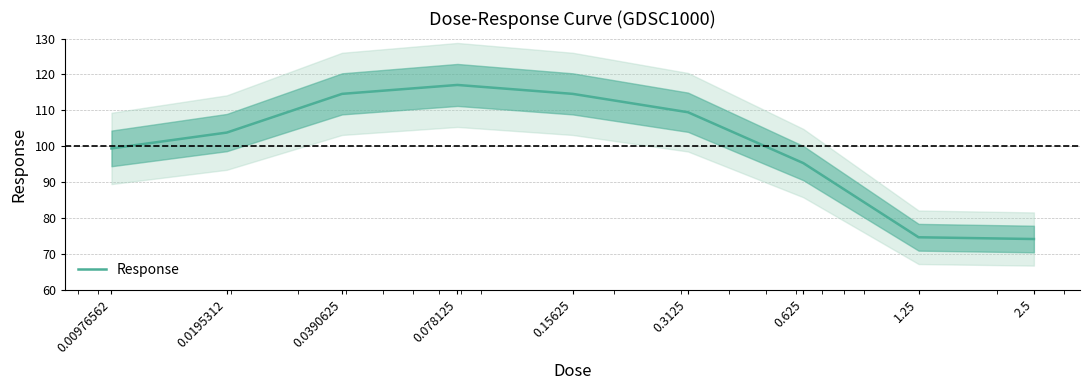

What is the ratio of the value at 0.0195312 to the value at 0.625?

1.1